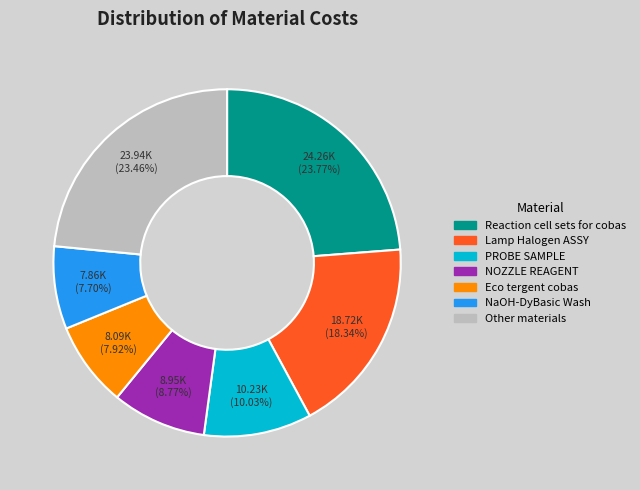

Approximately how many times larger is the value at PROBE SAMPLE compared to NaOH-DyBasic Wash?

1.3